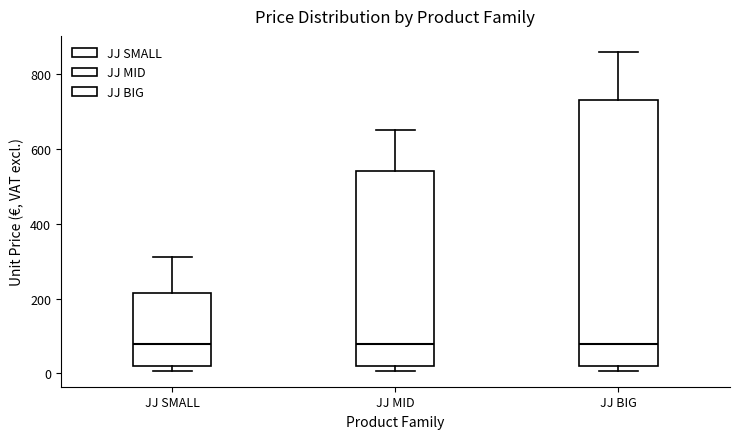

Comparing the boxes themselves (not the whiskers), which one is the tallest?

JJ BIG